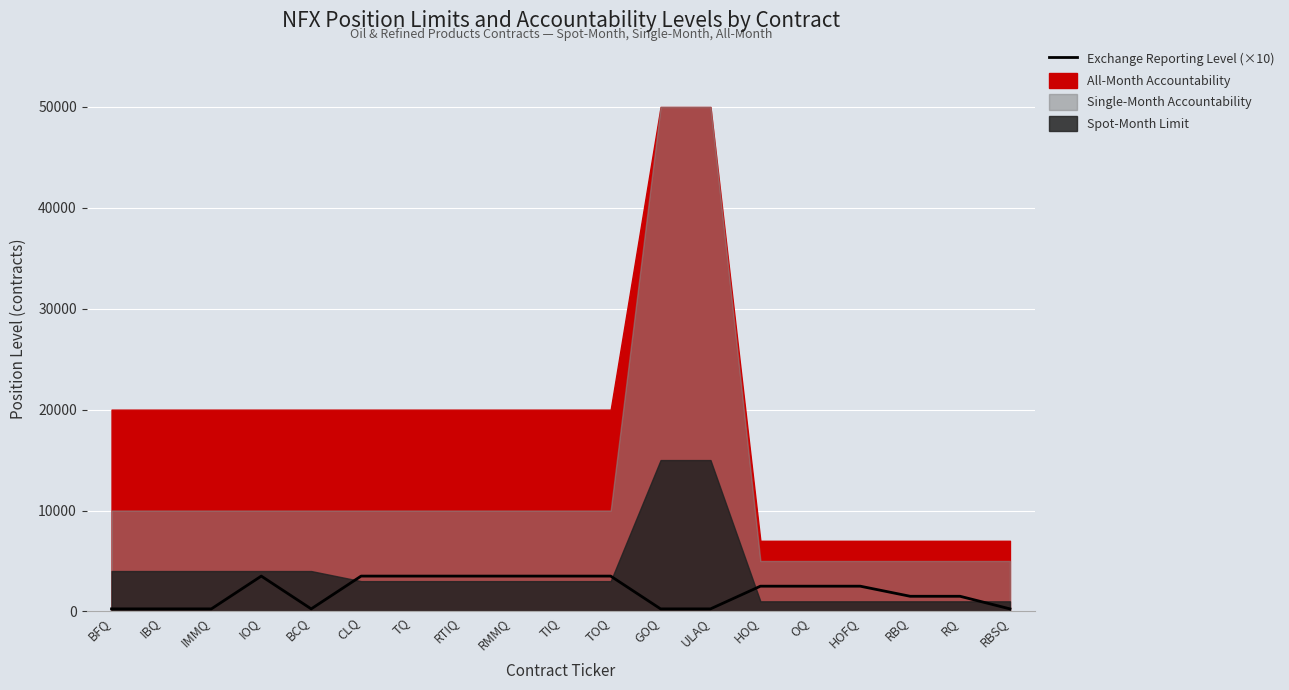

Reading left to right, list all the values displayed in this chart.

250	250	250	3500	250	3500	3500	3500	3500	3500	3500	250	250	2500	2500	2500	1500	1500	250